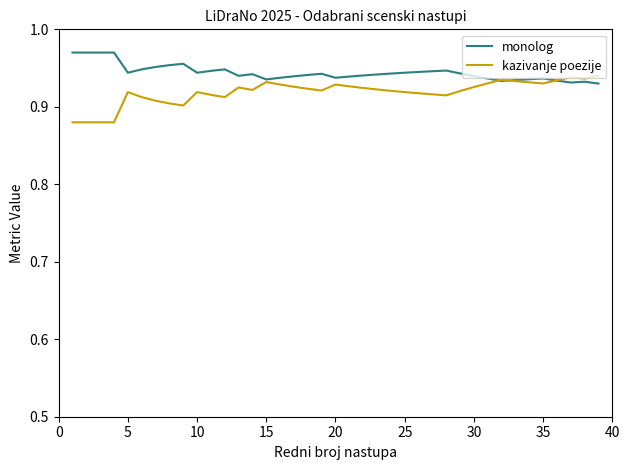

List the series in order of their peak value, highest first.

monolog, kazivanje poezije